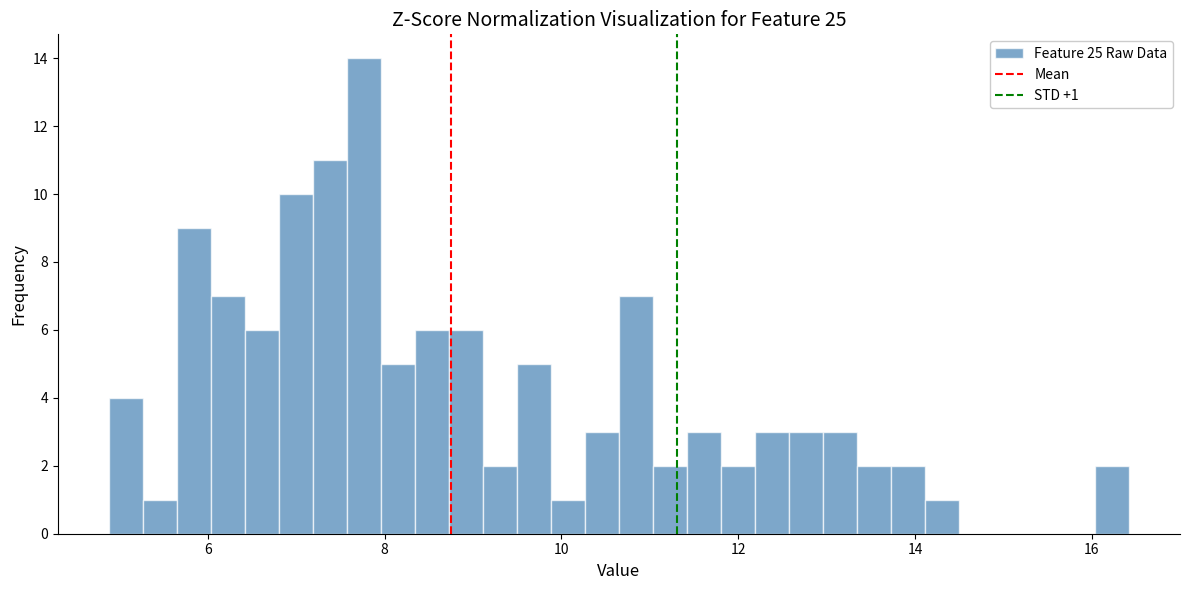

Read against the x-axis, roughly where is the centre of the tallest bar?

7.8